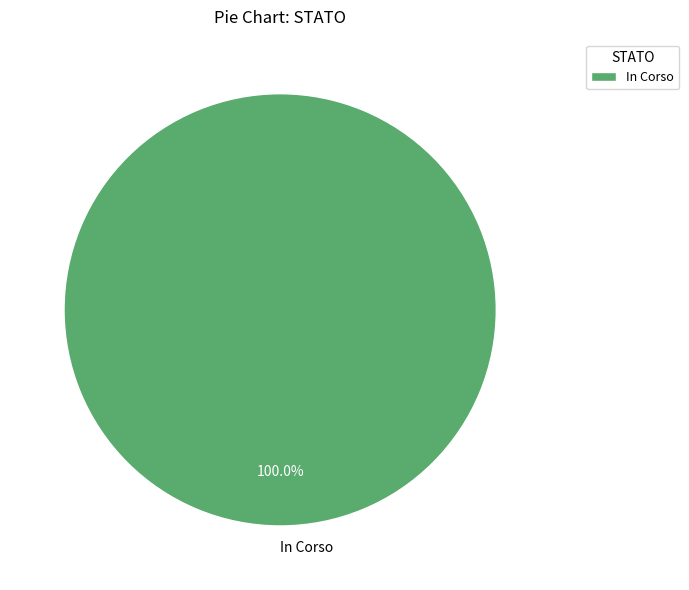

What is the majority slice?

In Corso